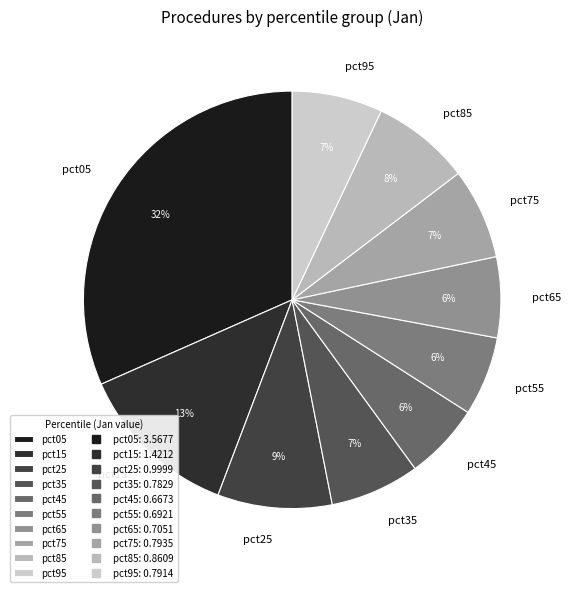

Is the sum of pct45 and pct65 greater than half?

No